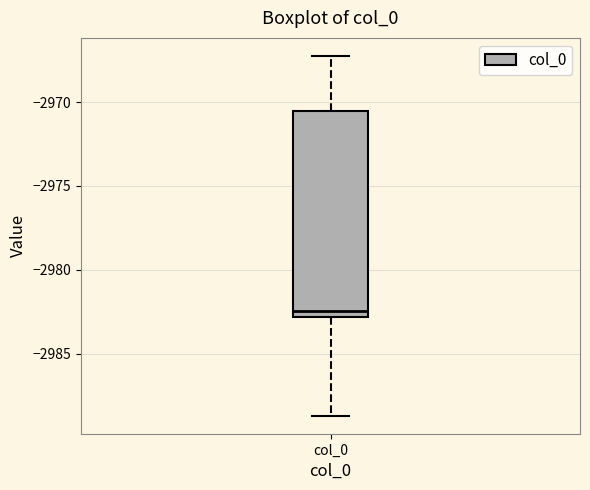

Where does the lower whisker of the box for col_0 end on the y-axis? The values are not printed on the chart, so give them approximately, as read against the axis.

-2988.5